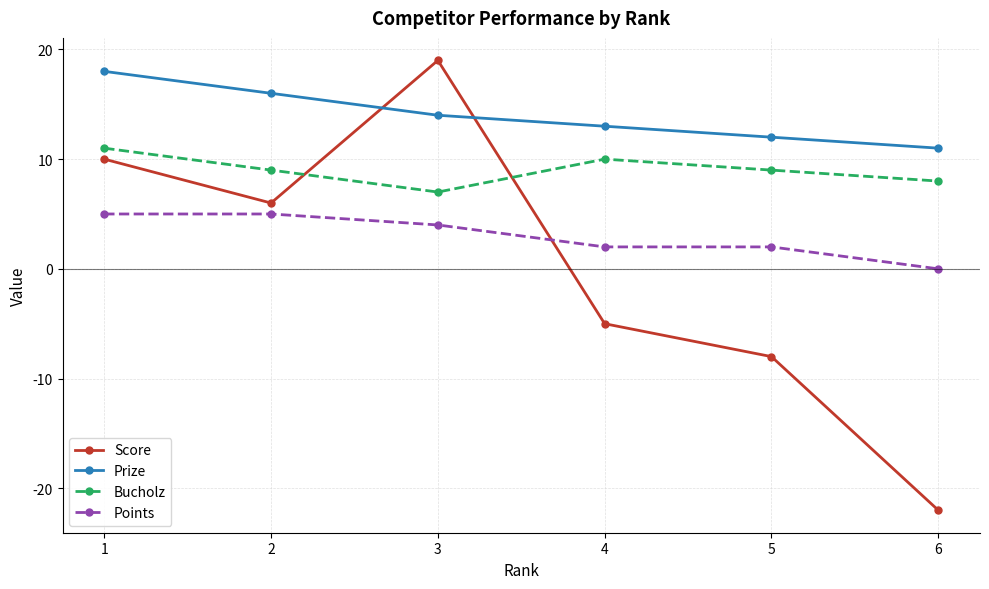

List the series in order of their overall mean, highest first.

Prize, Bucholz, Points, Score